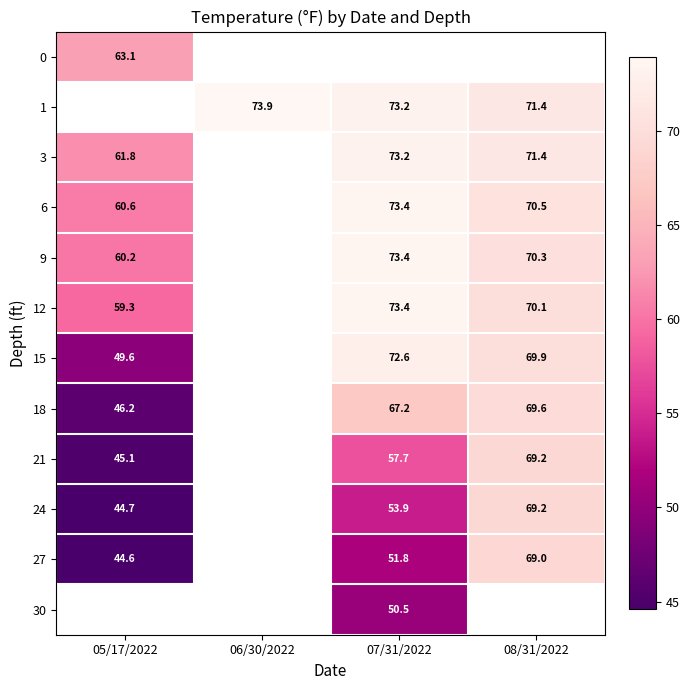

Which has a higher value, 07/31/2022 or 06/30/2022?

06/30/2022